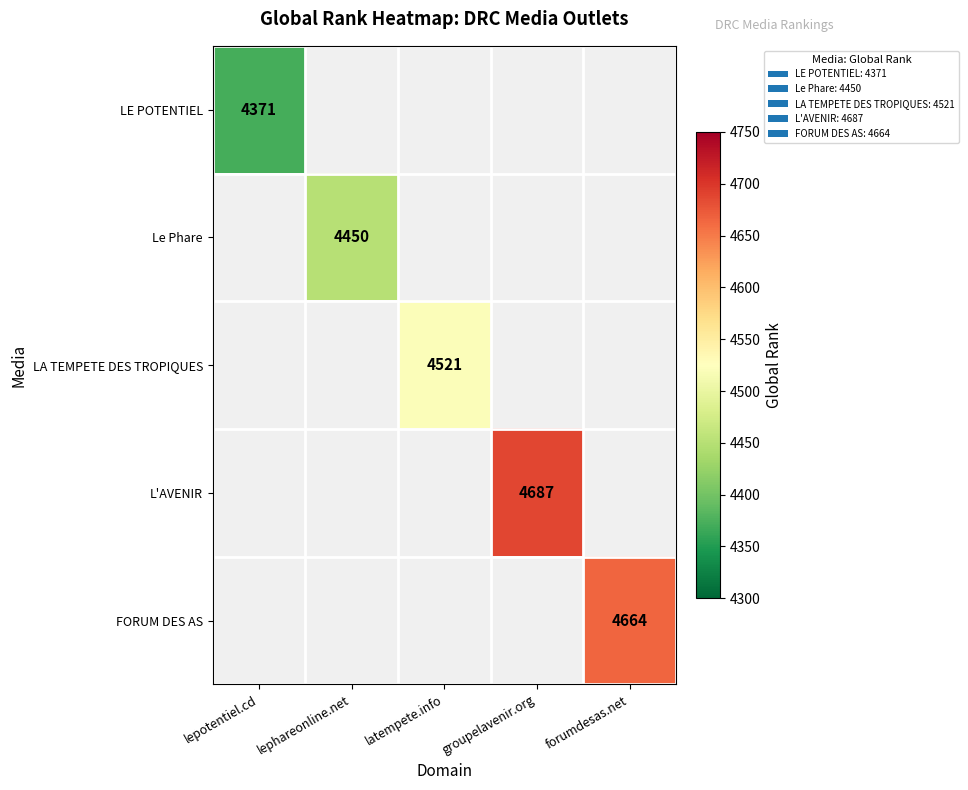

The value of L'AVENIR at groupelavenir.org is 4687. True or false?

True